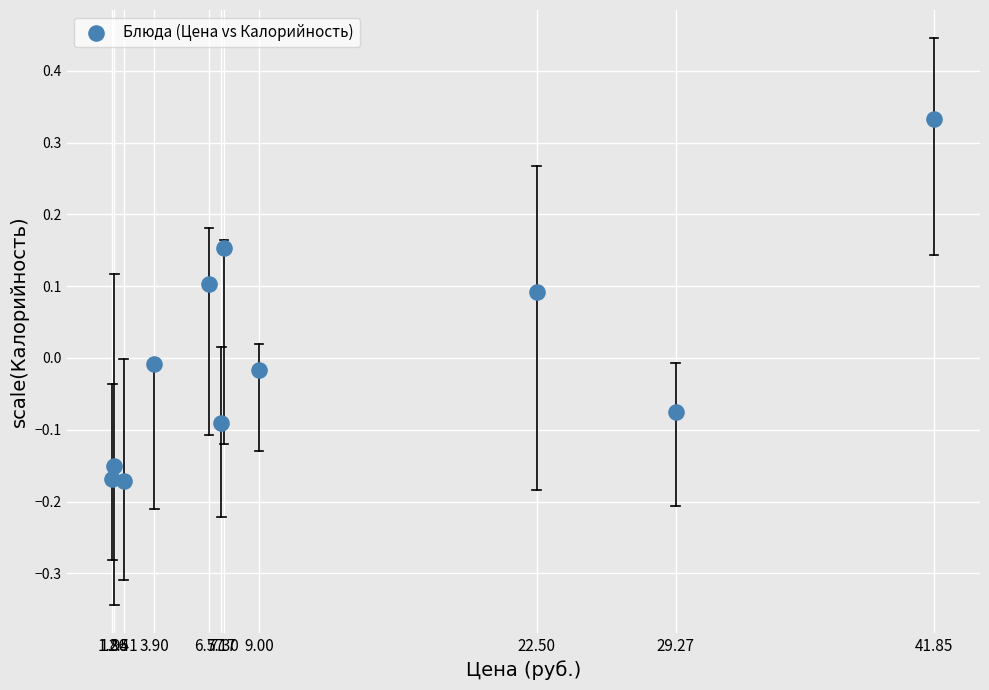

What is the range of X values (max minus min)?

1.0